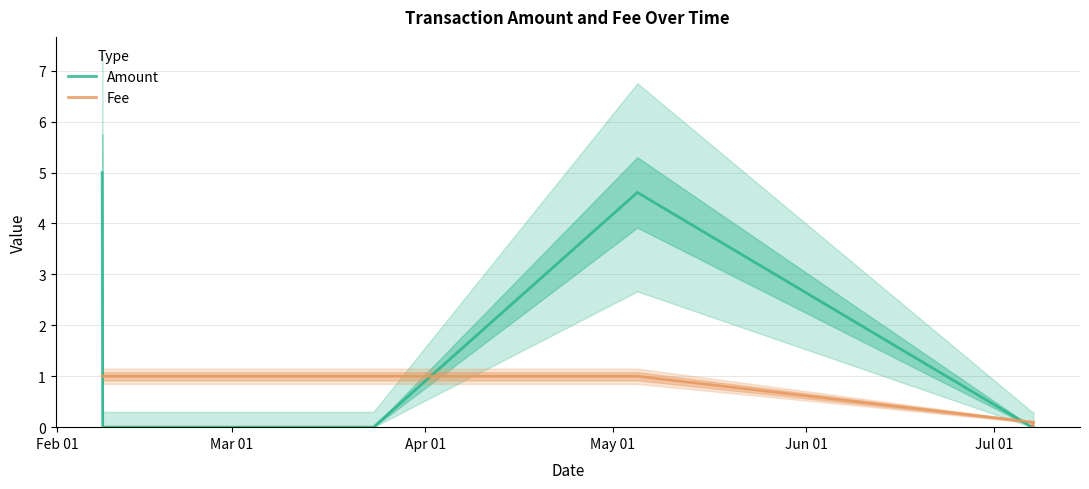

How many times do Amount and Fee cross each other?

3